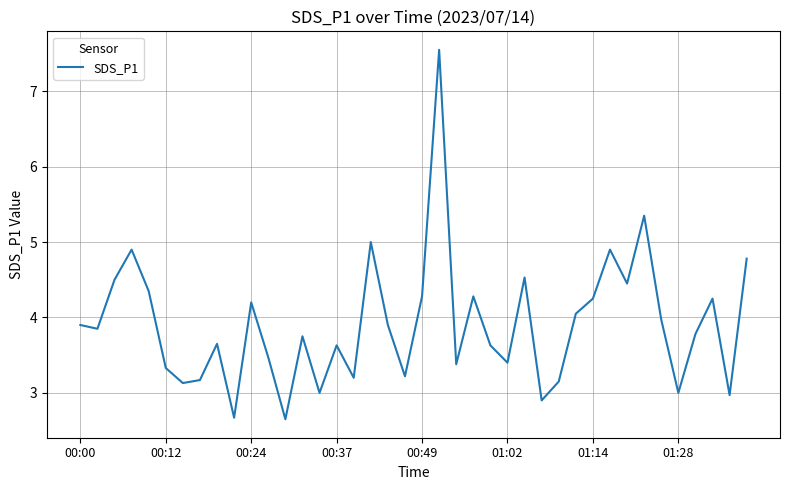

What is the difference between the maximum and minimum values?

4.9